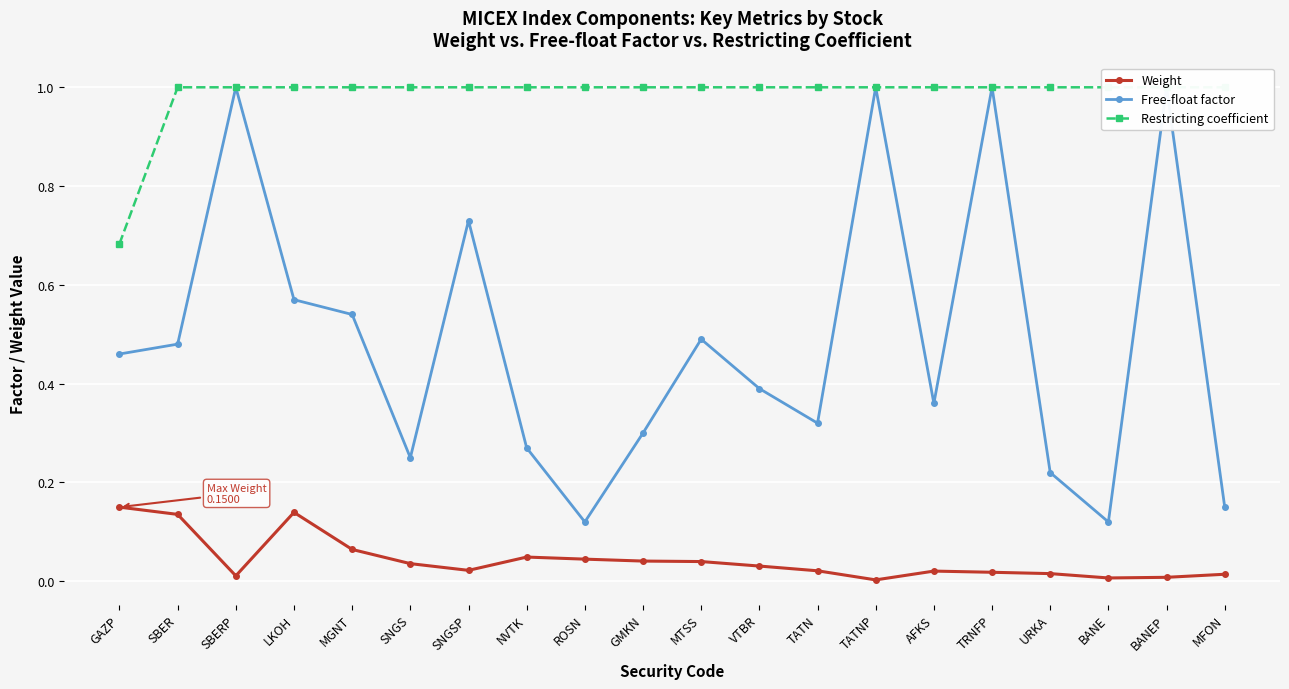

What is the total value across all series at AFKS?

1.4